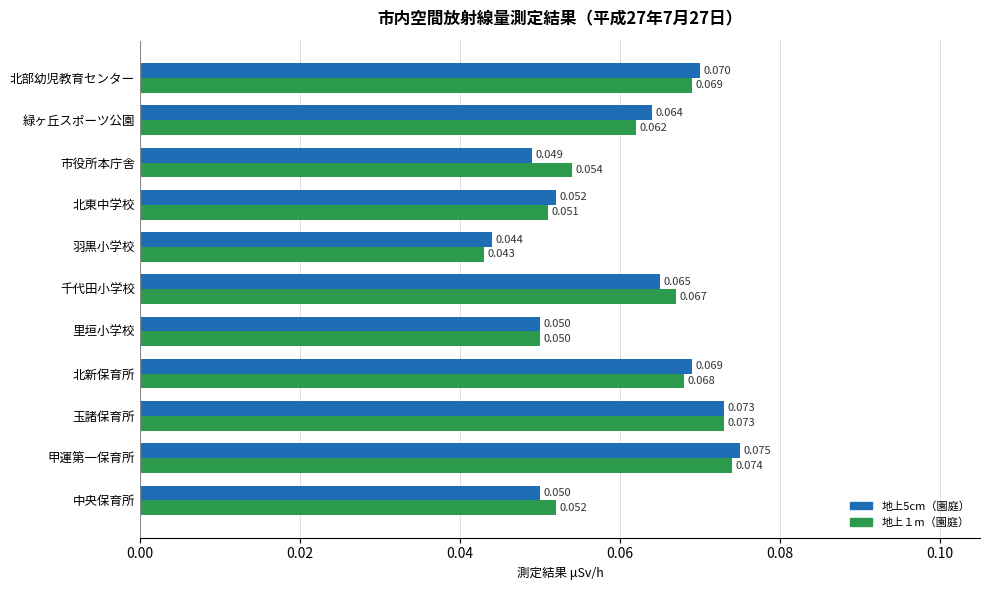

Where is 地上5cm（園庭） nearest to the value 0?

羽黒小学校